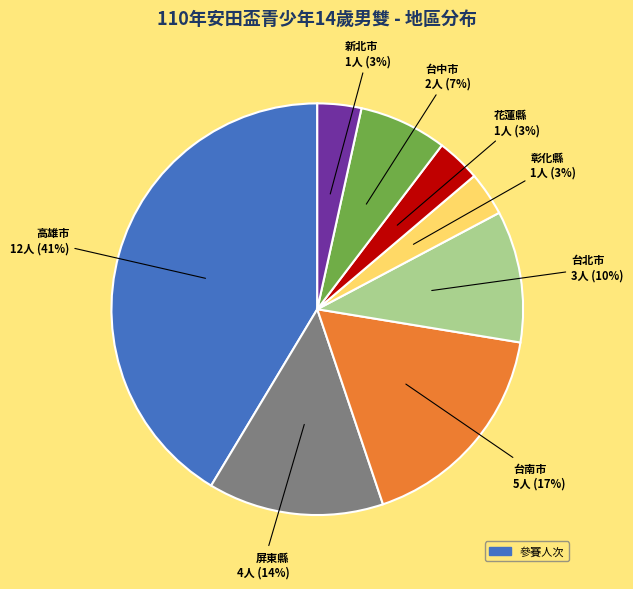

How many segments does this pie chart have?

8